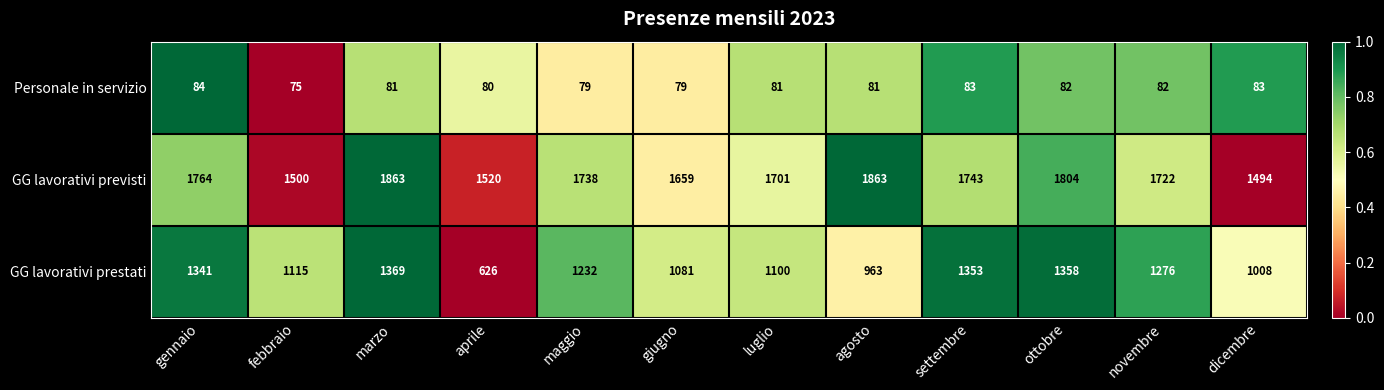

The value of GG lavorativi previsti at novembre is 1722. True or false?

True